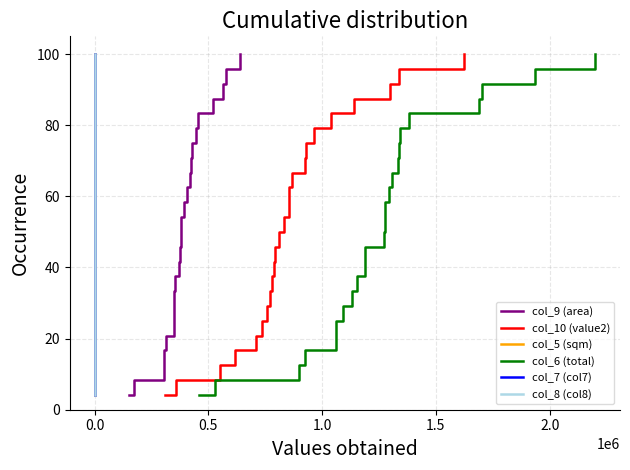

What is the highest value of the col_9 (area) series?

100.0